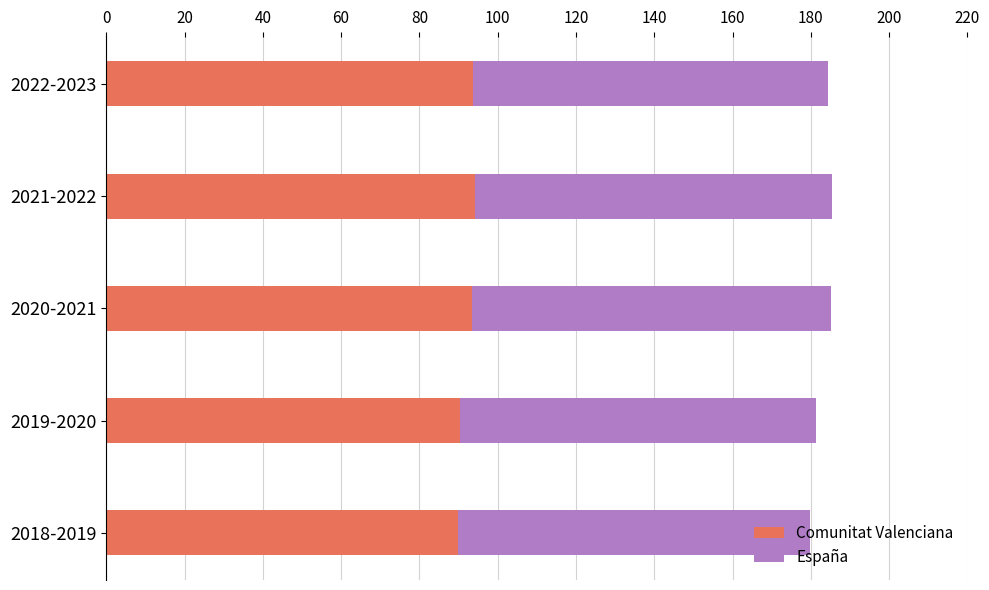

What are all the series names shown in the legend?

Comunitat Valenciana, España